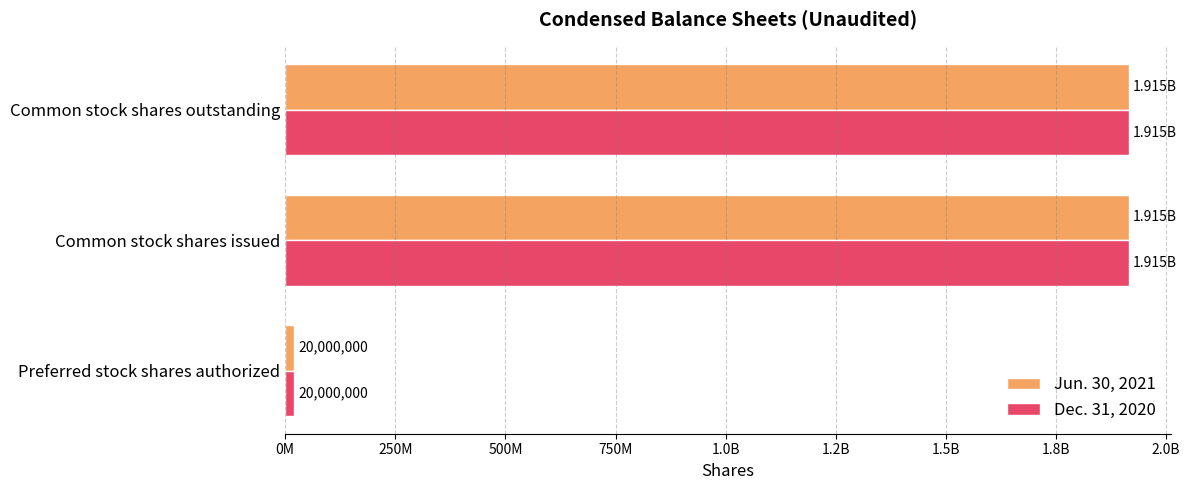

What are all the series names shown in the legend?

Jun. 30, 2021, Dec. 31, 2020